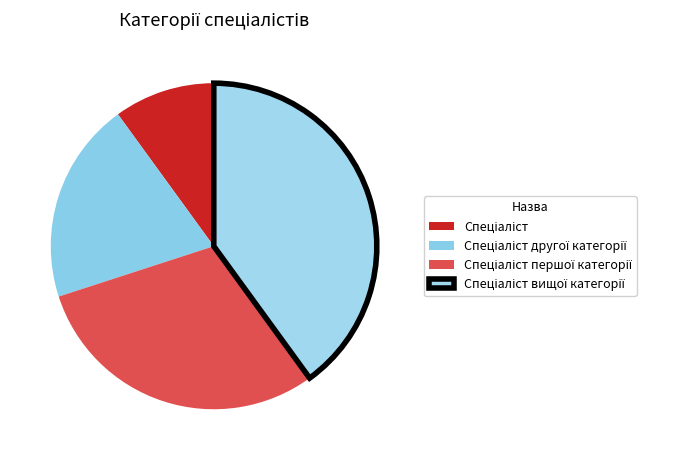

Approximately how many times larger is the value at Спеціаліст compared to Спеціаліст вищої категорії?

0.2